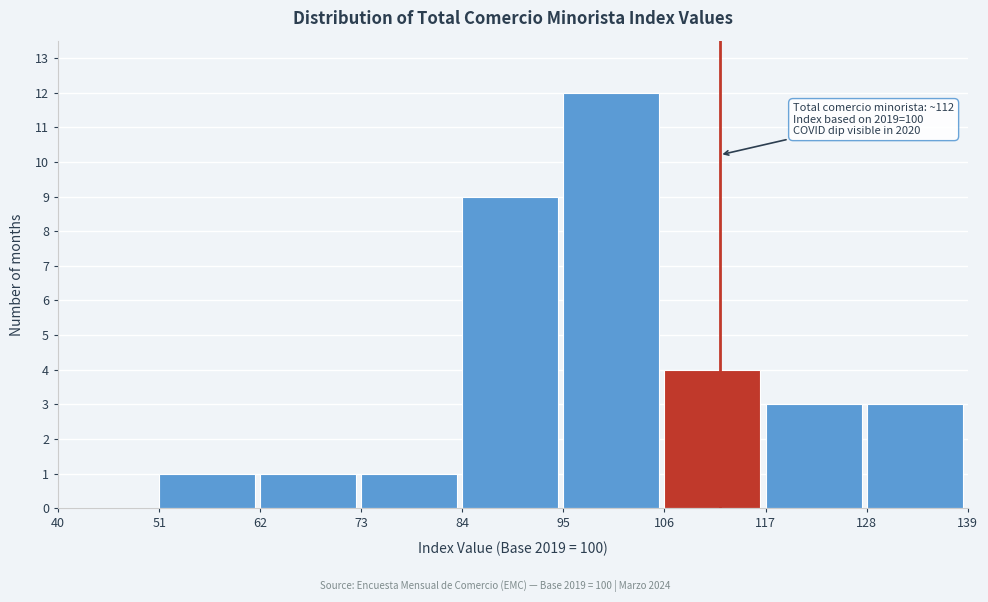

Which range on the x-axis has the tallest bar?

95 to 106